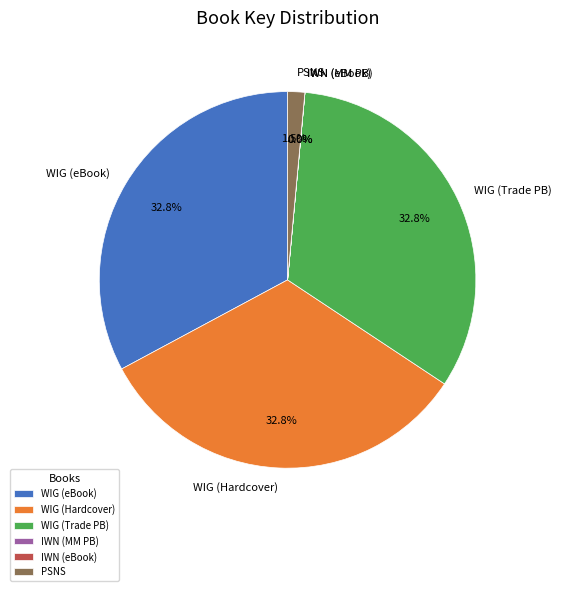

What percentage do WIG (Trade PB) and WIG (eBook) together represent?

65.7%